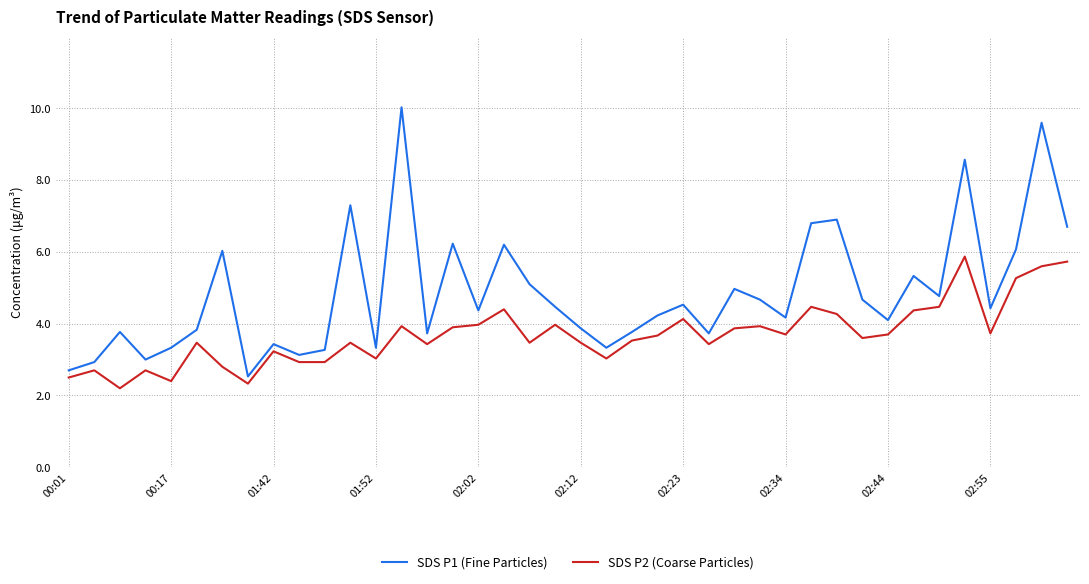

Does the chart have visible grid lines?

Yes